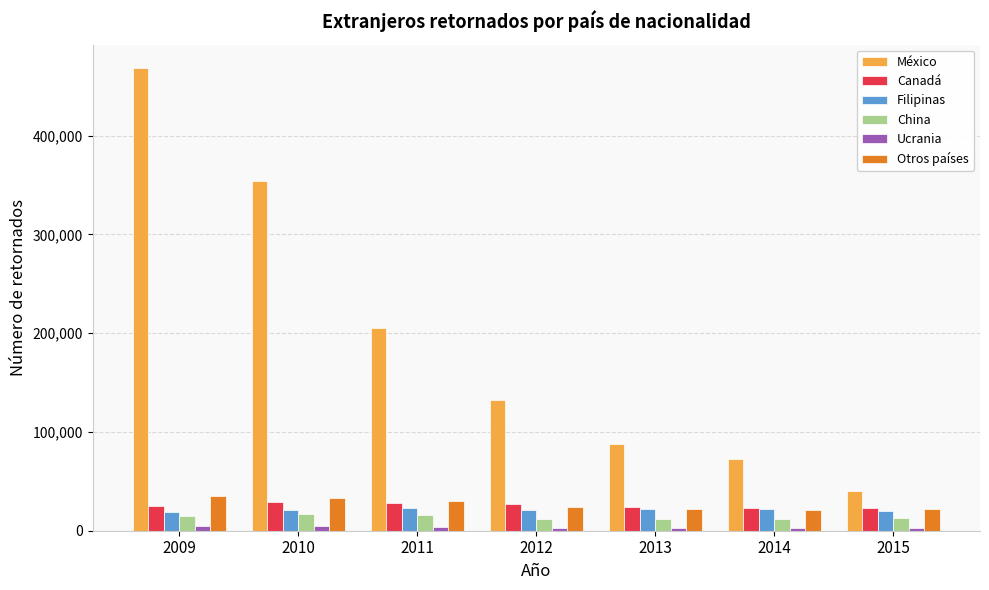

What is the greatest value displayed?

468672